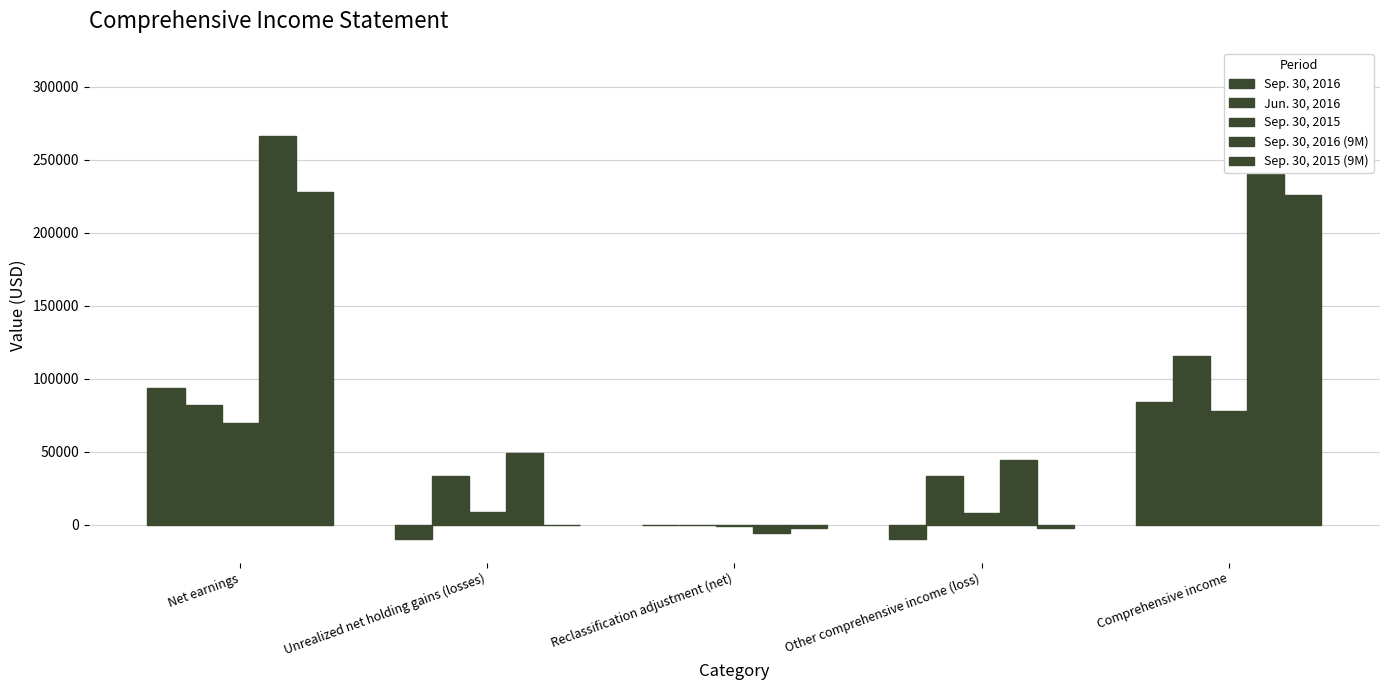

At which label is Sep. 30, 2016 (9M) closest to 152733?

Unrealized net holding gains (losses)